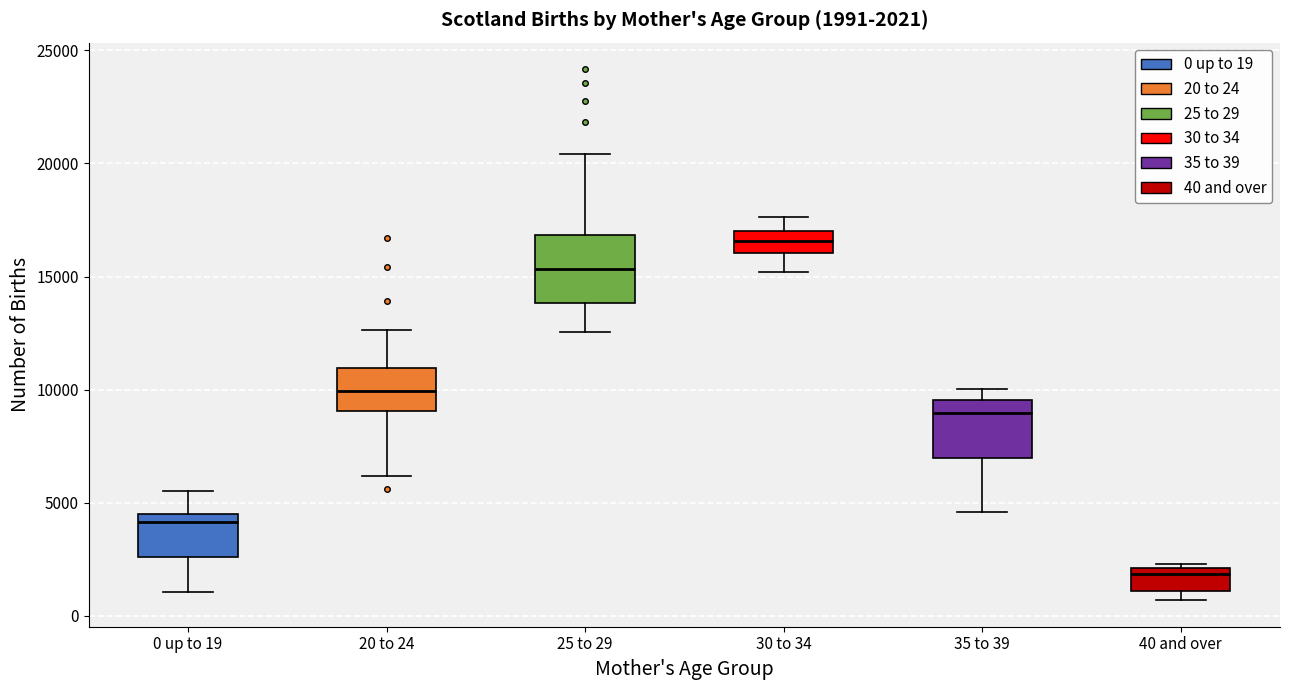

Which box has the lowest median line?

40 and over